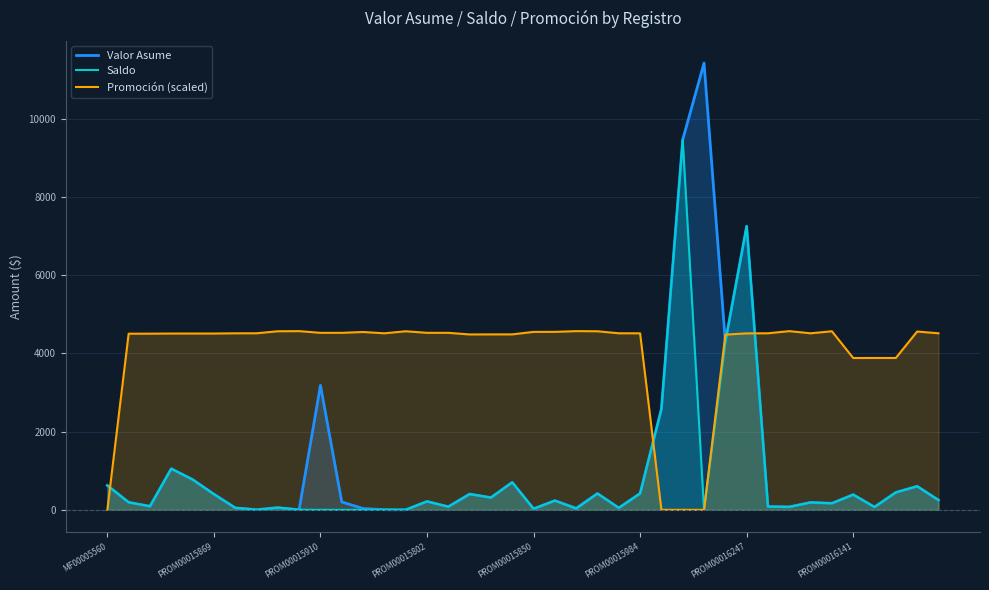

Reading left to right, extract all data points from this chart.

Valor Asume: 623.8	192.9	91.3	1051.5	774.7	401.2	51.4	3.4	57.1	3.1	3182.3	201.1	34.0	3.3	1.4	215.2	80.4	403.0	313.6	703.0	27.4	235.8	42.8	417.0	49.6	419.4	2579.5	9462.4	11418.9	4298.8	7249.4	82.9	75.5	189.5	167.8	388.2	72.2	445.6	602.4	249.9
Saldo: 623.8	192.9	91.3	1051.5	774.7	401.2	51.4	3.4	57.1	3.1	0.0	0.0	0.0	3.3	1.4	215.2	80.4	403.0	313.6	703.0	27.4	235.8	29.0	417.0	49.6	419.4	2579.5	9462.4	0.0	4285.3	7249.4	82.9	75.5	189.5	167.8	388.2	72.2	445.6	602.4	249.9
Promoción (scaled): 0.0	4502.1	4503.2	4506.1	4506.2	4506.4	4512.2	4512.8	4564.4	4567.6	4524.0	4524.2	4546.1	4512.2	4564.4	4524.5	4524.7	4483.0	4484.5	4484.6	4548.7	4549.0	4567.6	4564.4	4512.8	4512.2	0.0	0.0	0.0	4478.2	4510.6	4512.8	4567.6	4512.2	4564.4	3881.1	3881.2	3881.4	4557.2	4512.8